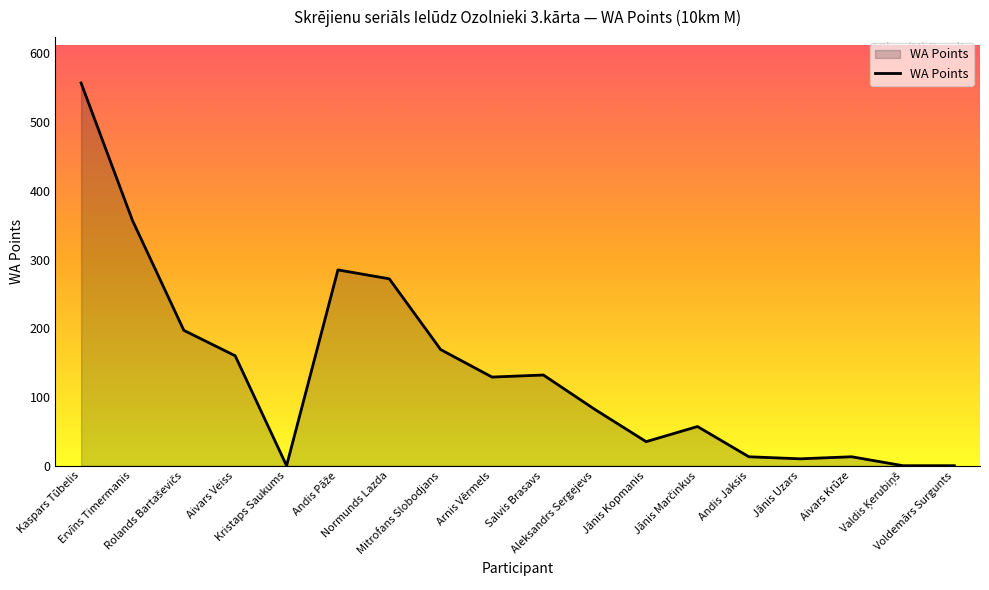

What is the difference between the values at Aivars Krūze and Aivars Veiss?

147